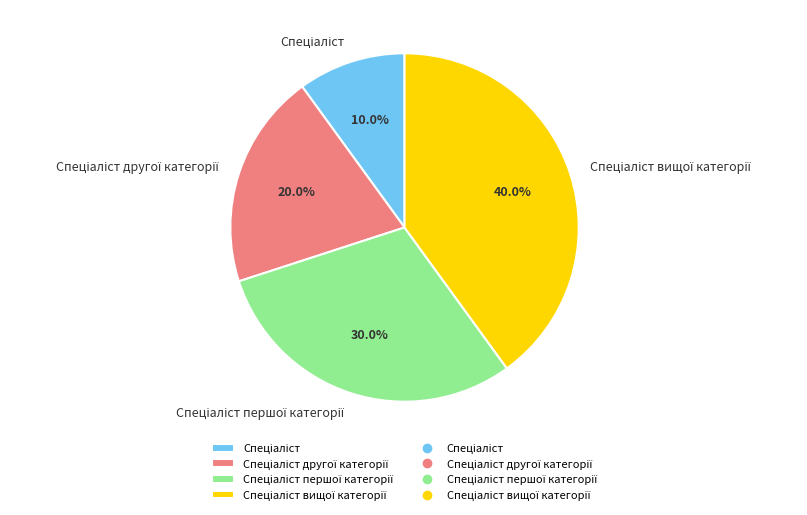

To the nearest percent, what is the average slice percentage?

25%